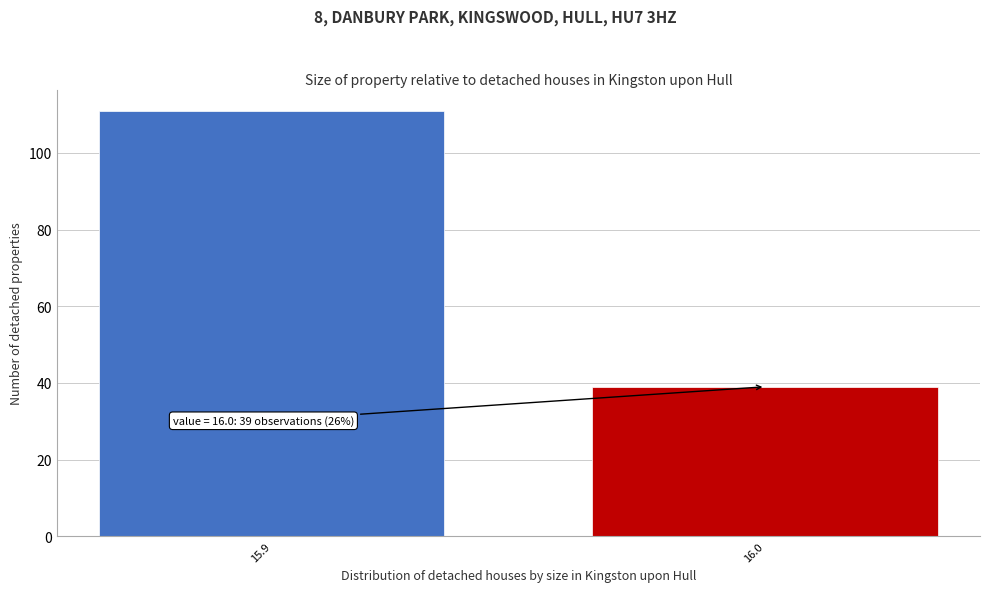

Reading left to right, extract all data points from this chart.

15.9=111	16.0=39